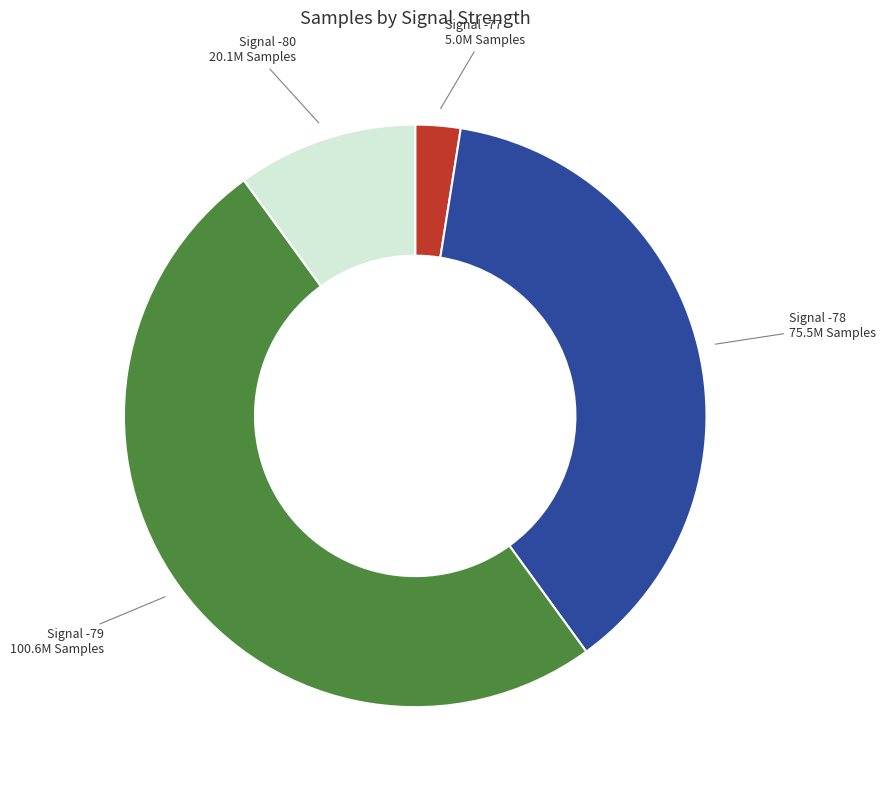

Which slice is the largest?

Signal -79 100.6M Samples